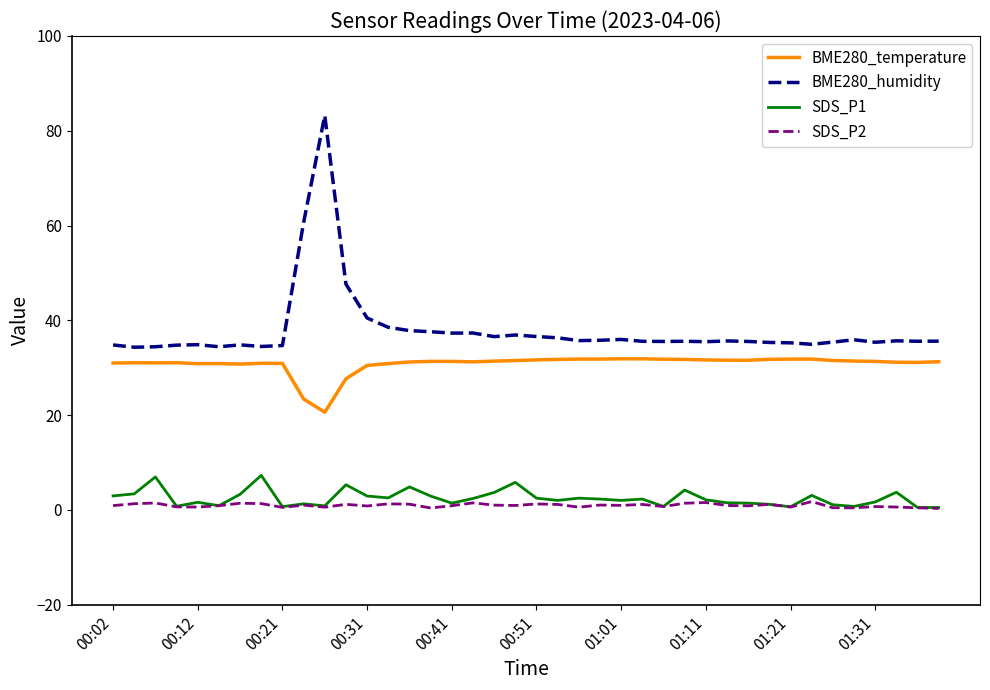

What is the minimum value for BME280_temperature?

20.6